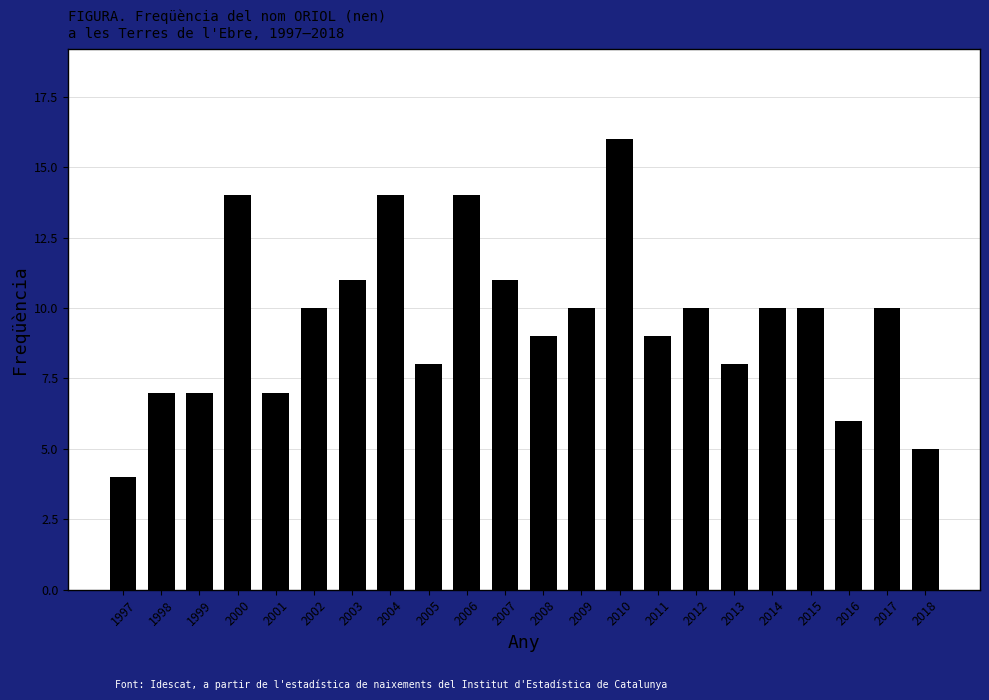

What is the minimum value shown in the chart?

4